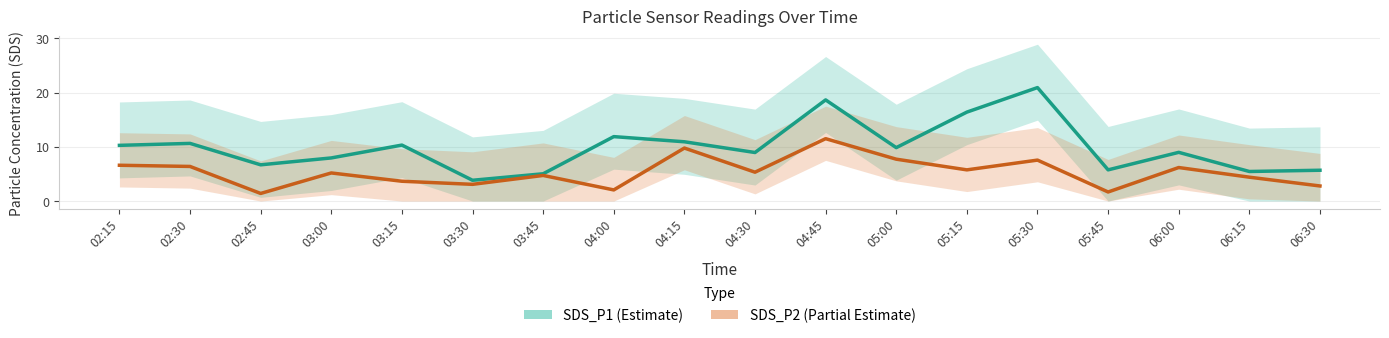

At how many categories does at least one series exceed 18?

2